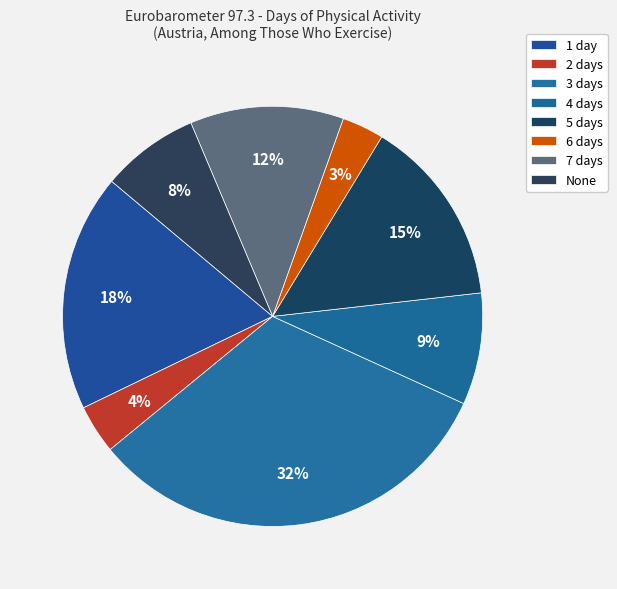

How many segments does this pie chart have?

8